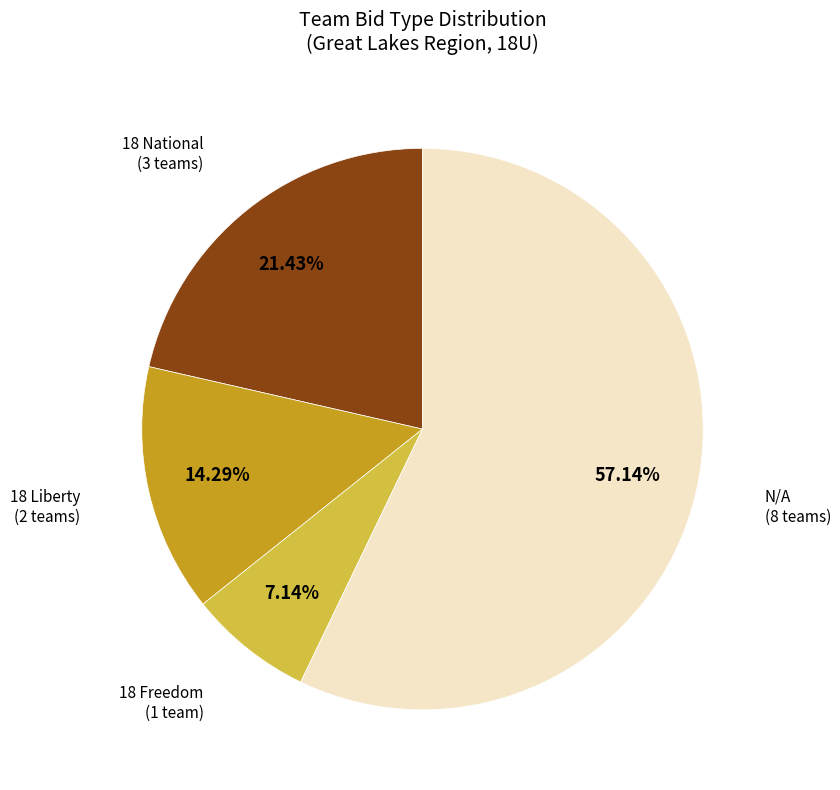

How many segments does this pie chart have?

4